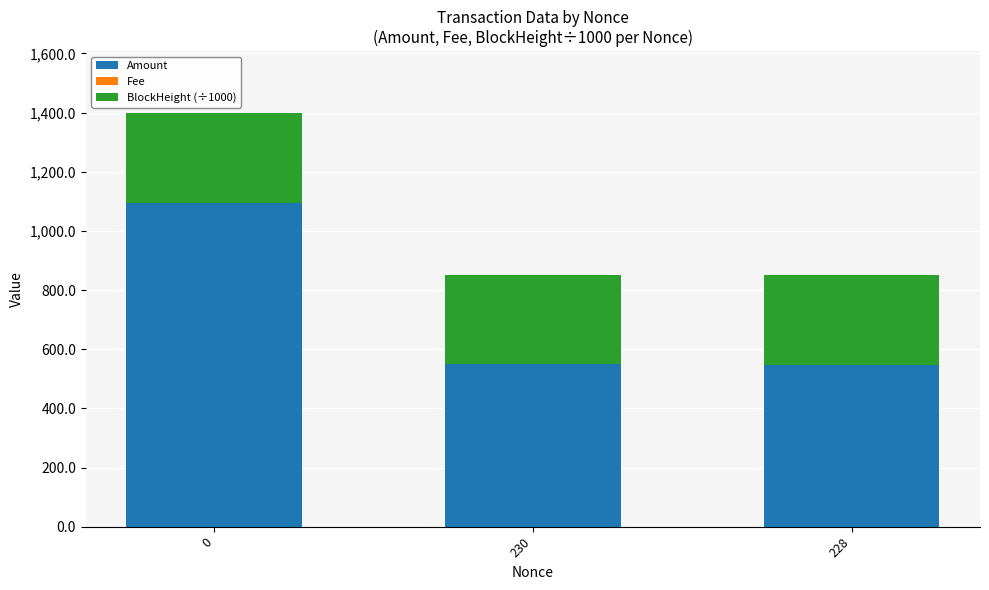

Is it true that Amount equals 548.6 at 230?

True